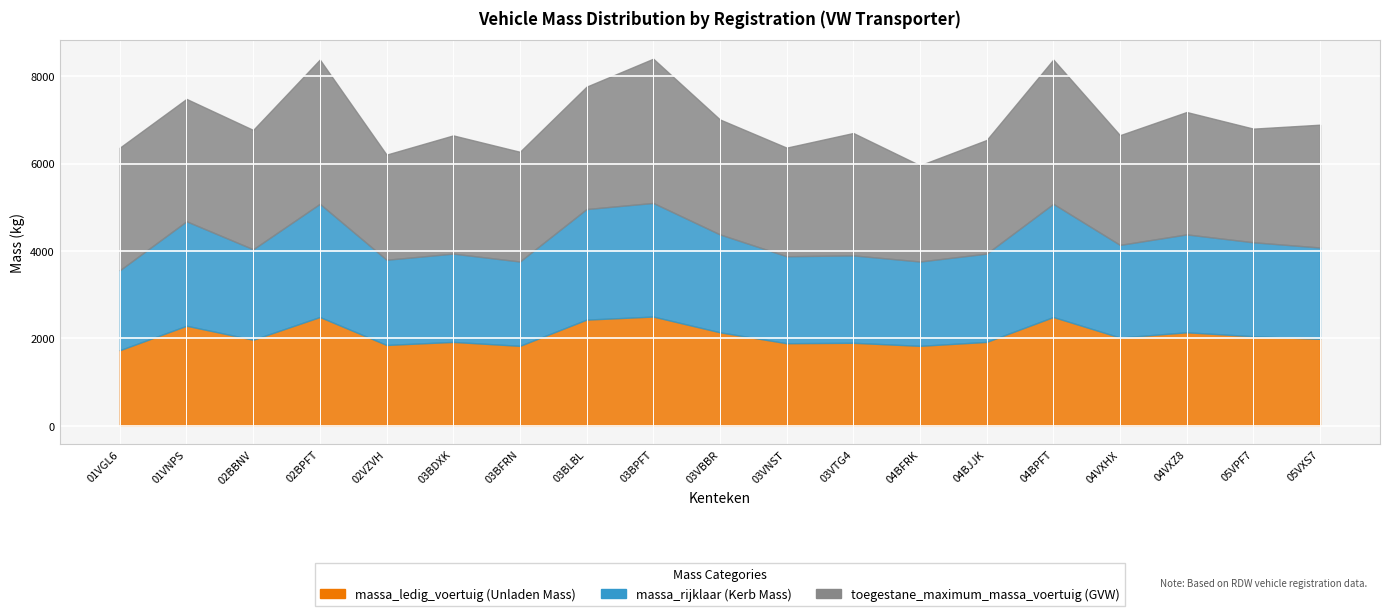

True or false: toegestane_maximum_massa_voertuig and massa_rijklaar cross at least once.

False